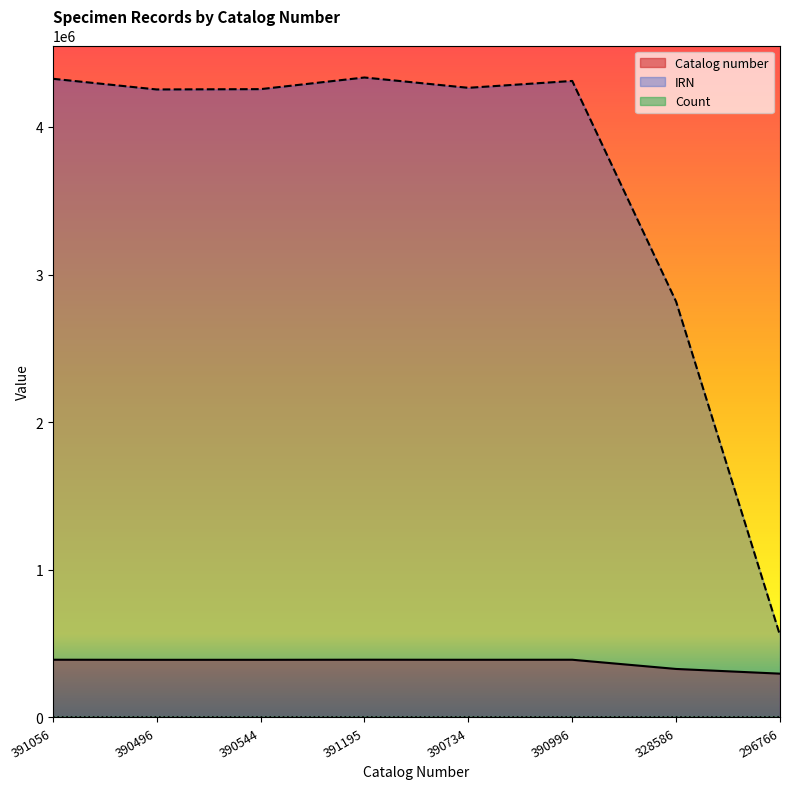

What is the average value of the Catalog number series?

371297